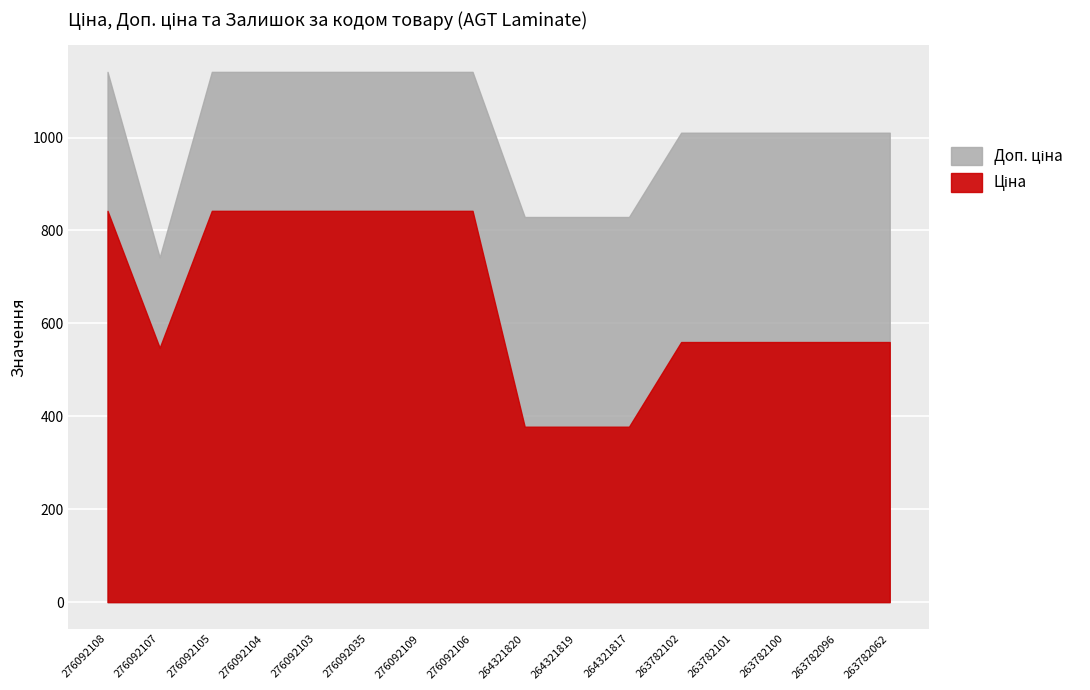

The value of Ціна at 263782101 is 559.9. True or false?

True